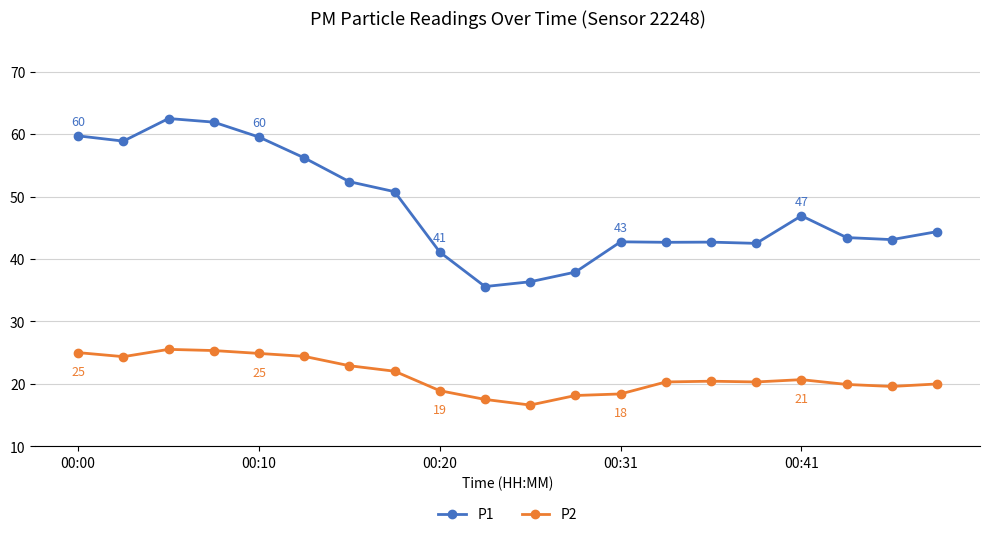

What is the sum of all P1 values?

961.3